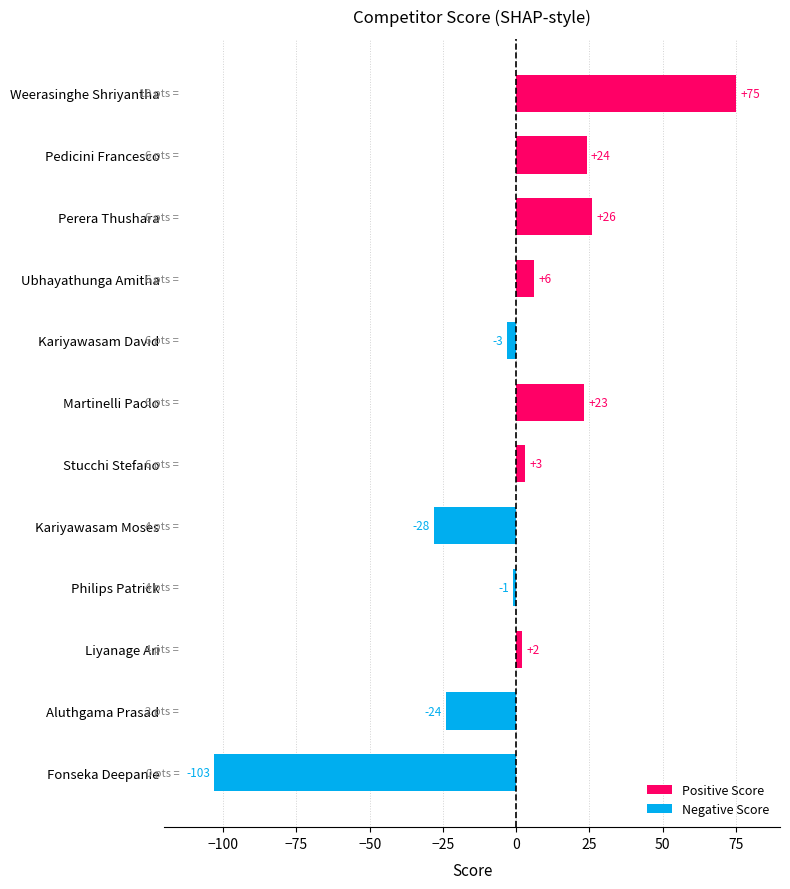

At which label is the value closest to -14?

Aluthgama Prasad